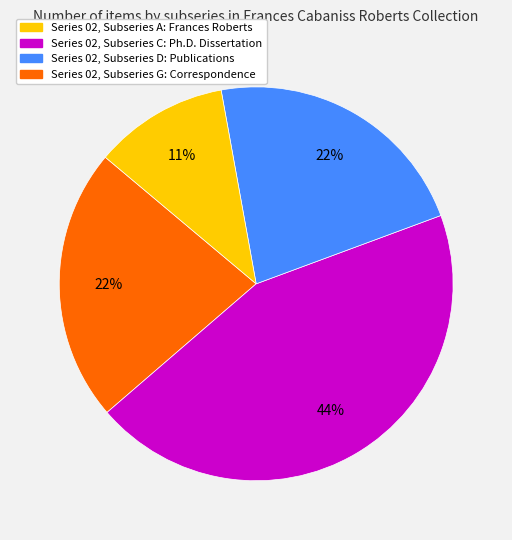

Does any single category account for the majority?

No